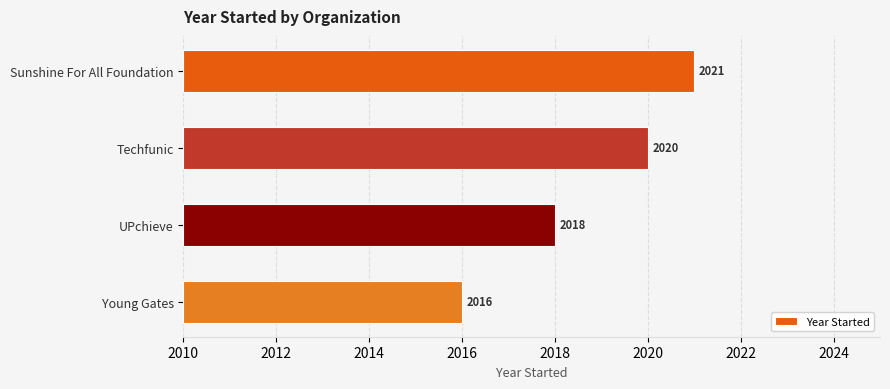

What is the difference between the maximum and minimum values?

5